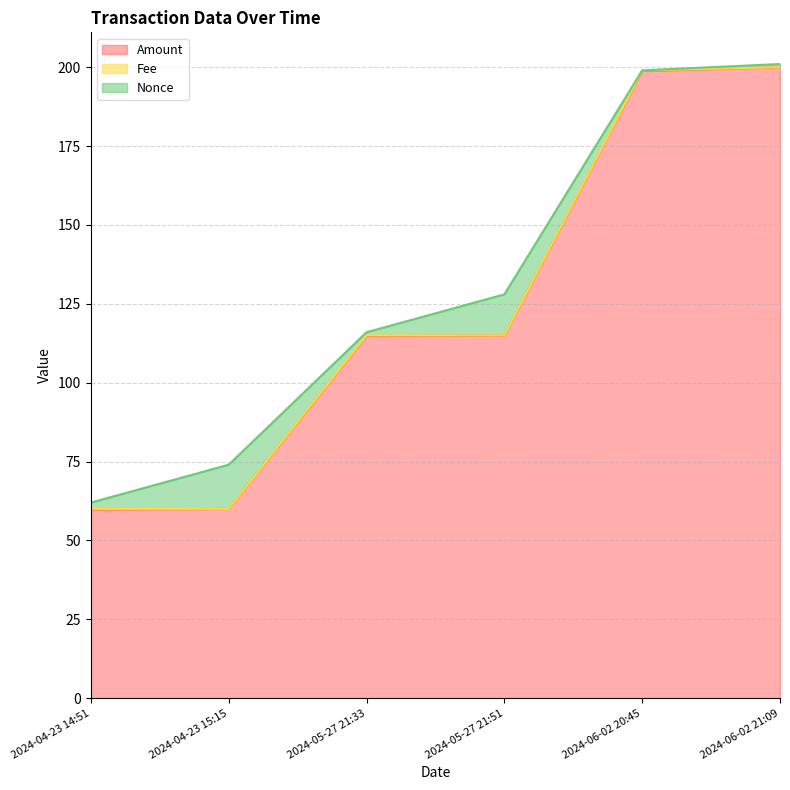

Which label corresponds to the largest value in the chart?

2024-06-02 21:09